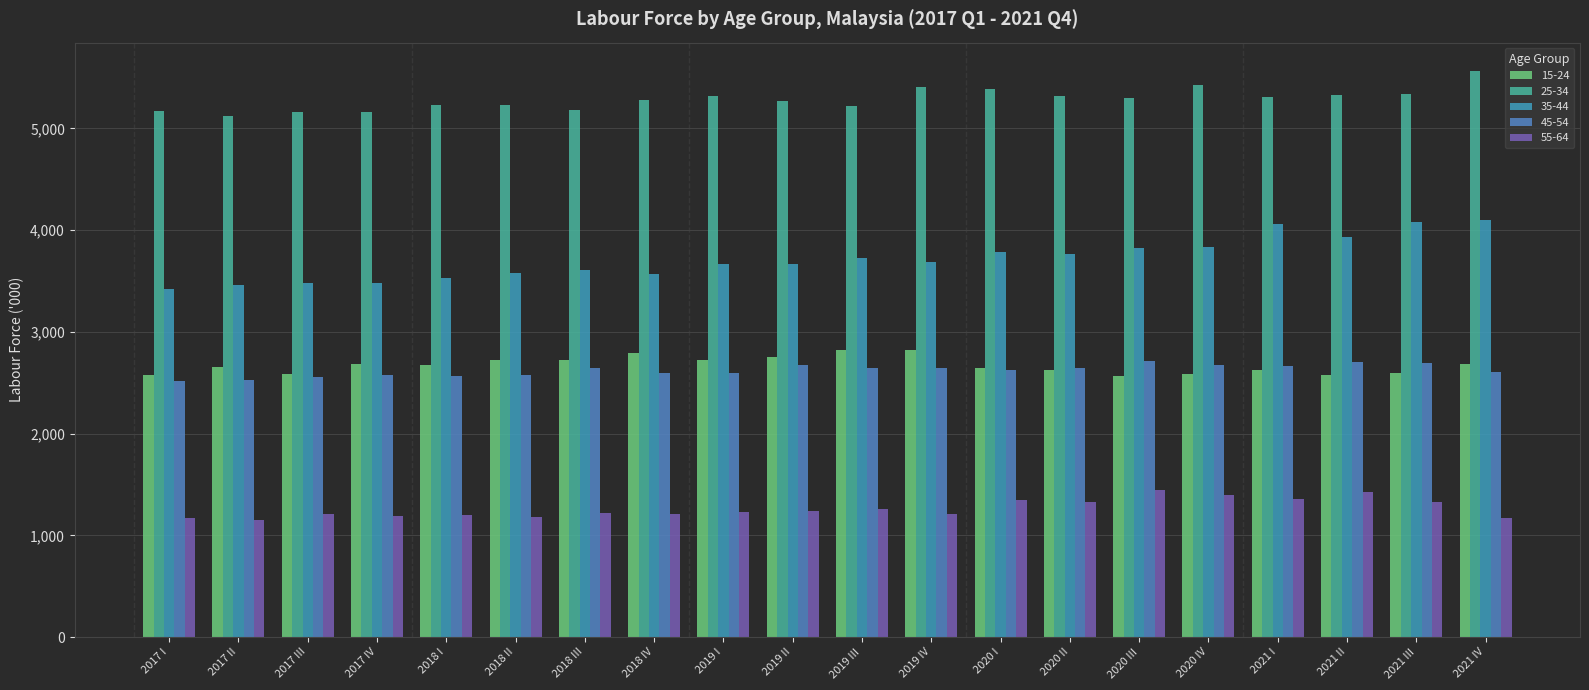

What is the average value of the 55-64 series?

1262.8